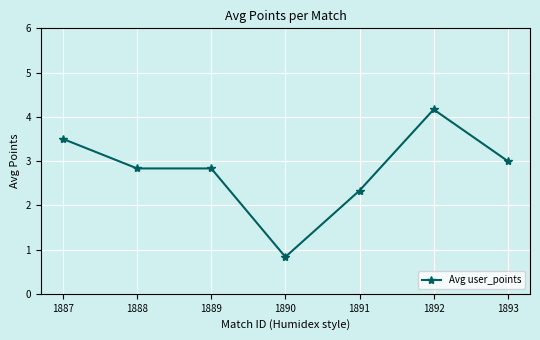

Which category has the highest value across all series?

1892